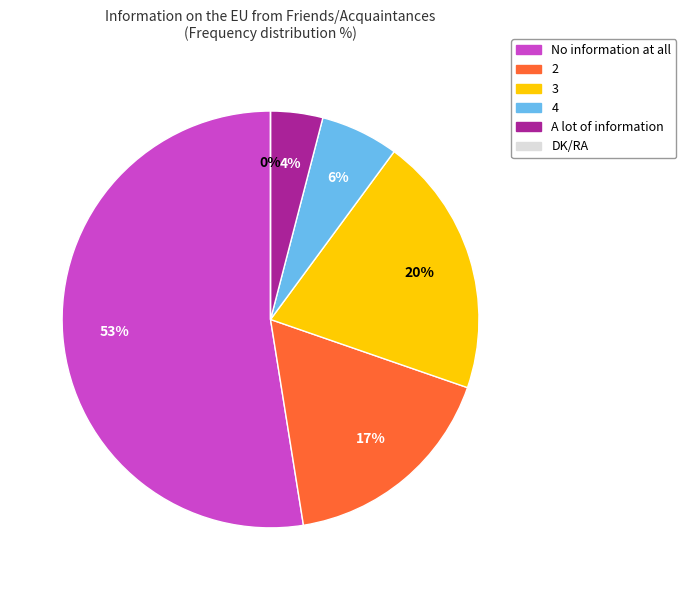

To the nearest percent, what portion does A lot of information represent?

4%